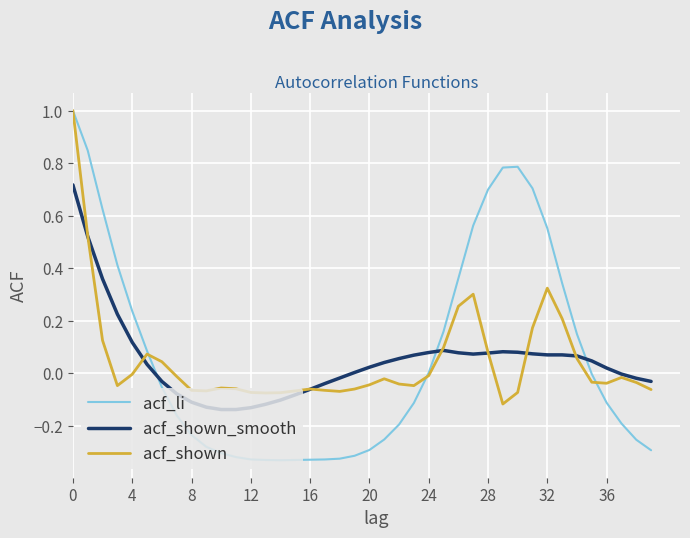

Does the chart display data point markers on the line(s)?

No